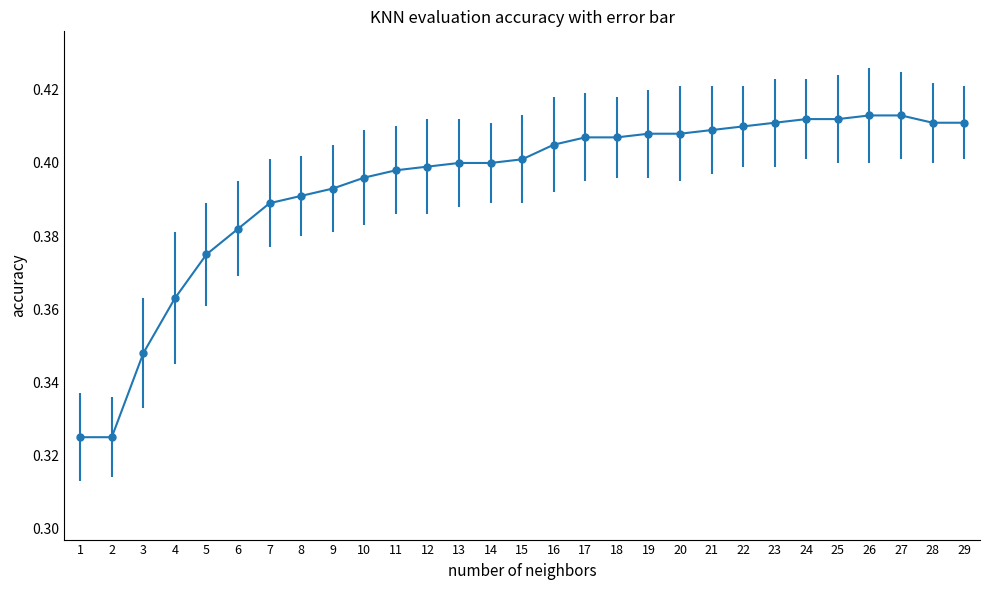

Between 16 and 25, which is larger?

25